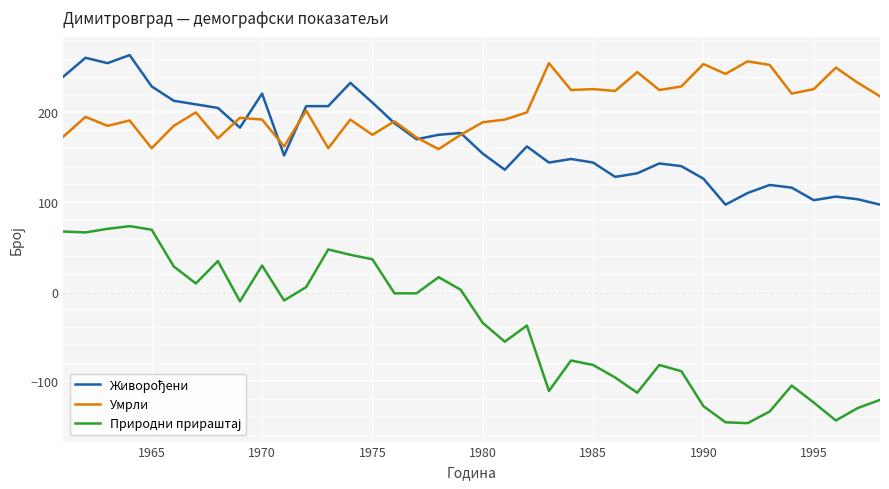

What is the smallest value displayed?

-147